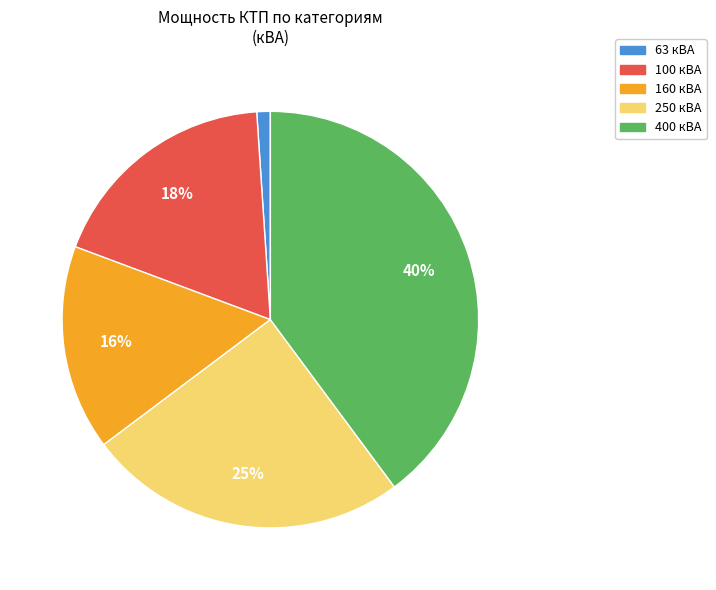

Is it true that 160 кВА is 10% of the pie?

False